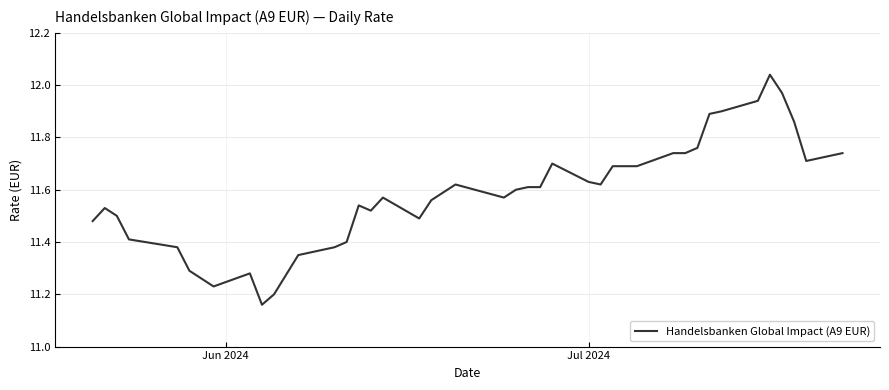

What is the difference between the maximum and minimum values?

0.9